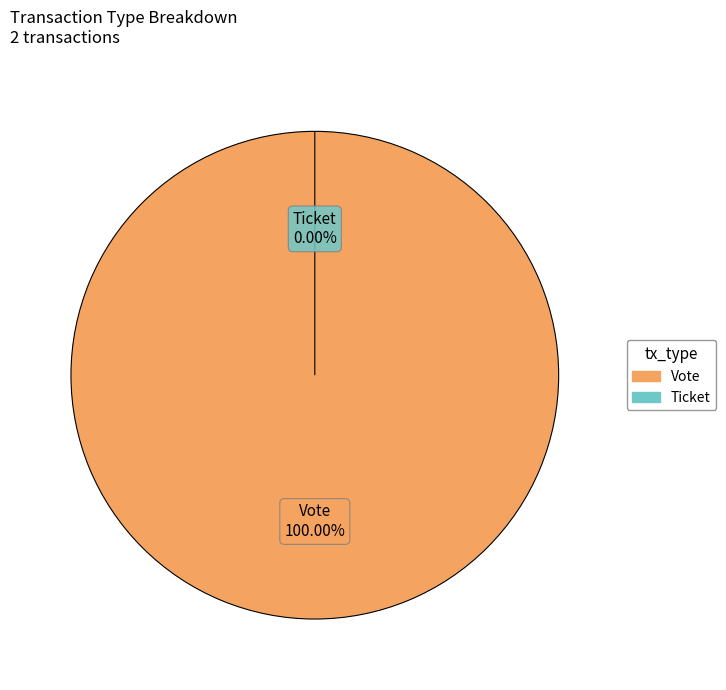

Rank the categories by value from highest to lowest.

Vote, Ticket